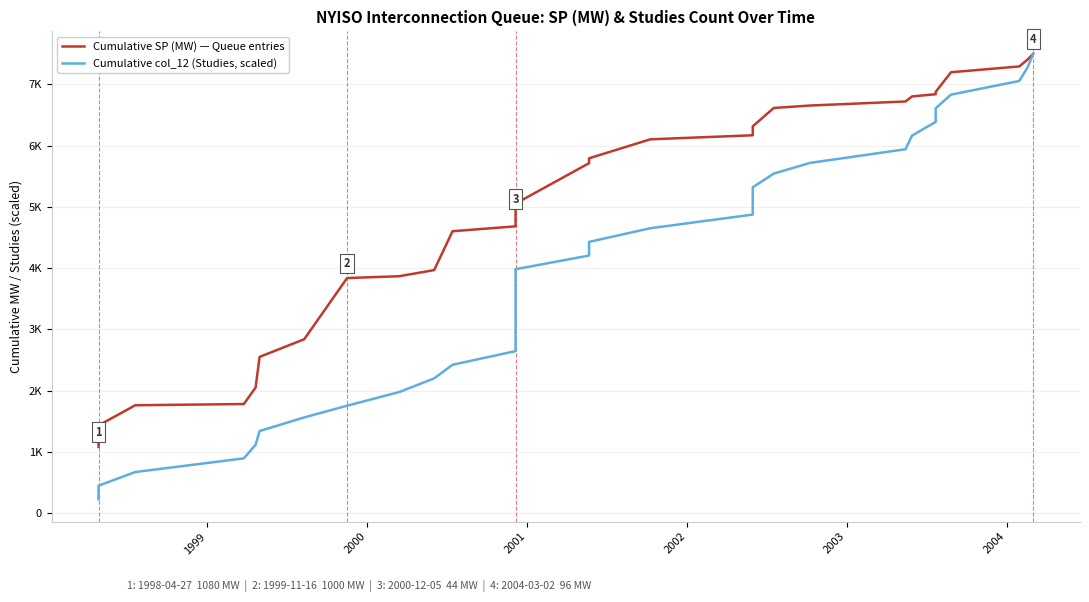

What is the maximum value shown in the chart?

7503.4